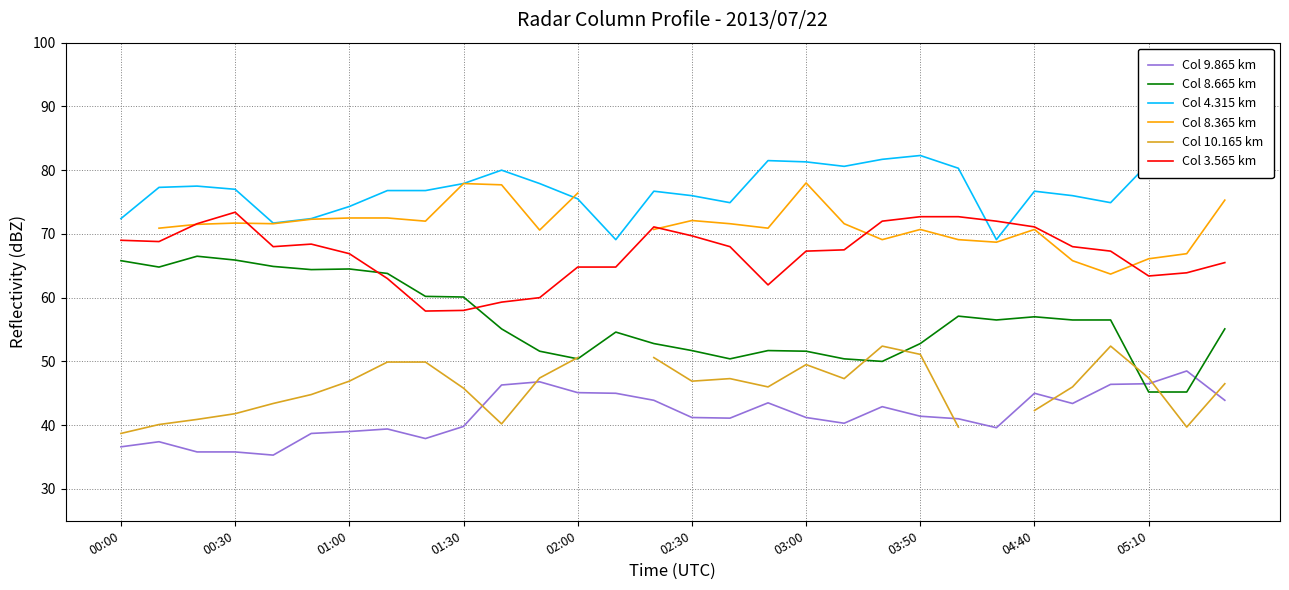

Which series has the largest range (max minus min)?

Col 8.665 km